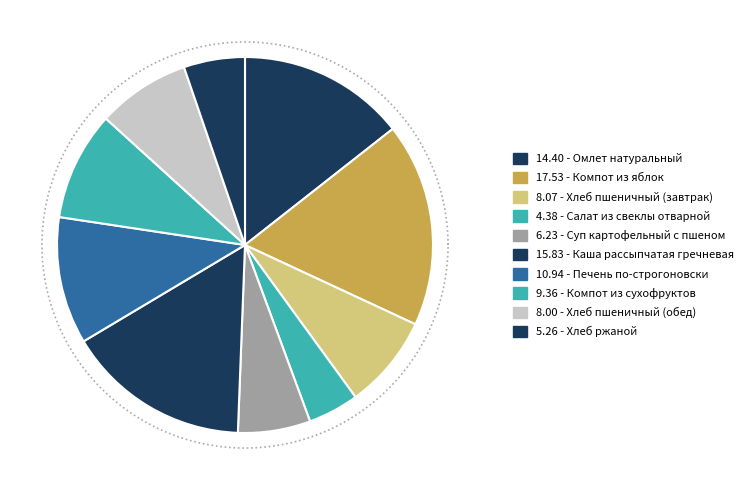

True or false: Салат из свеклы отварной accounts for 4% of the total.

True